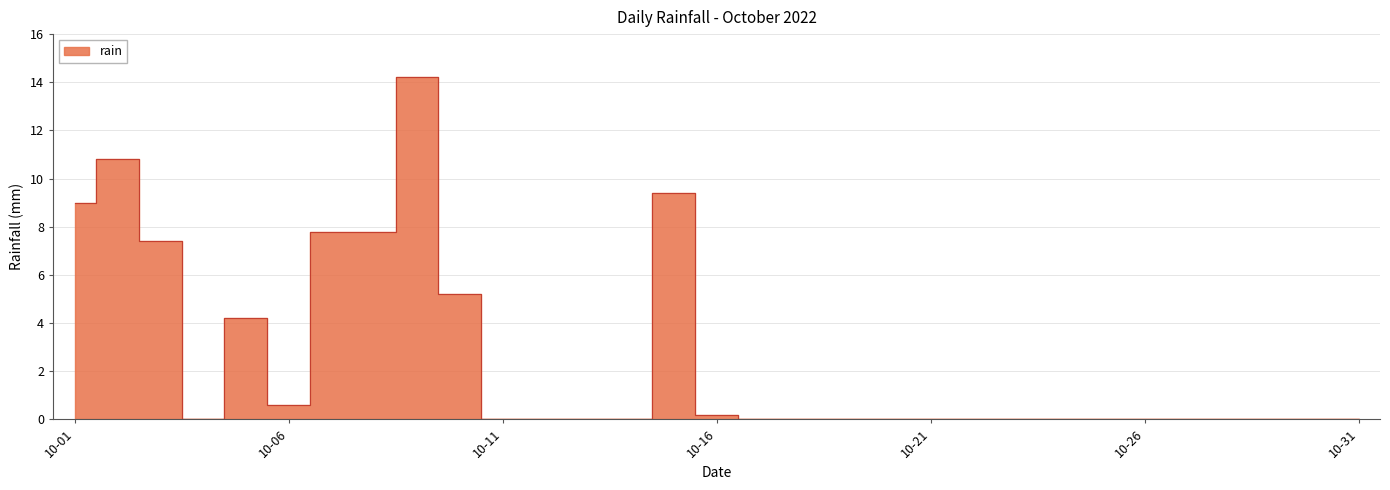

How many lines are shown in the chart?

1